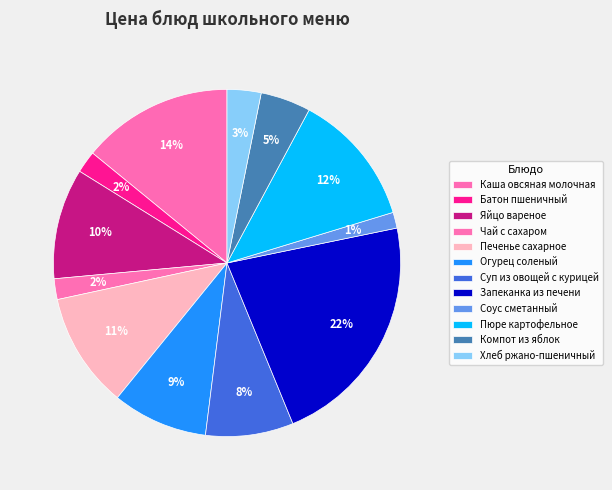

What is the change in value from Каша овсяная молочная to Чай с сахаром?

-14.2